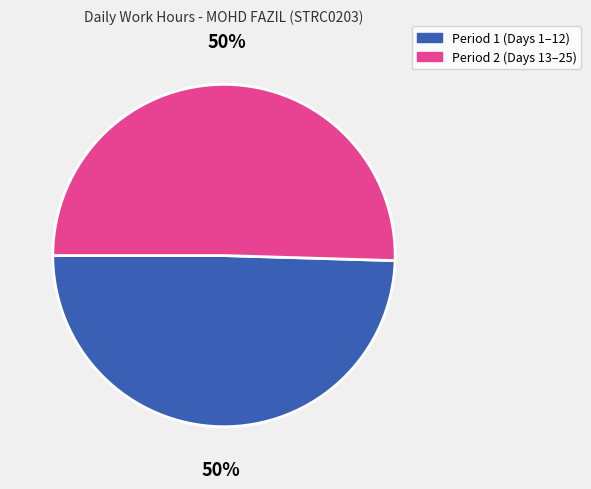

To the nearest percent, what is the average slice percentage?

50%